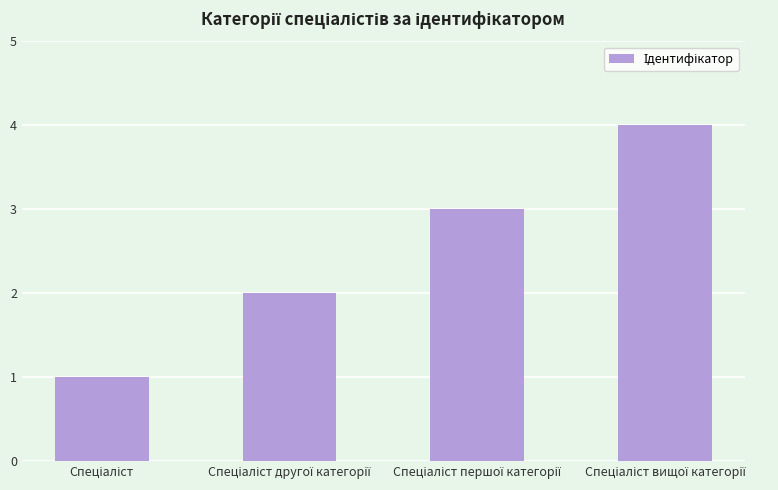

How many categories are shown in the chart?

4